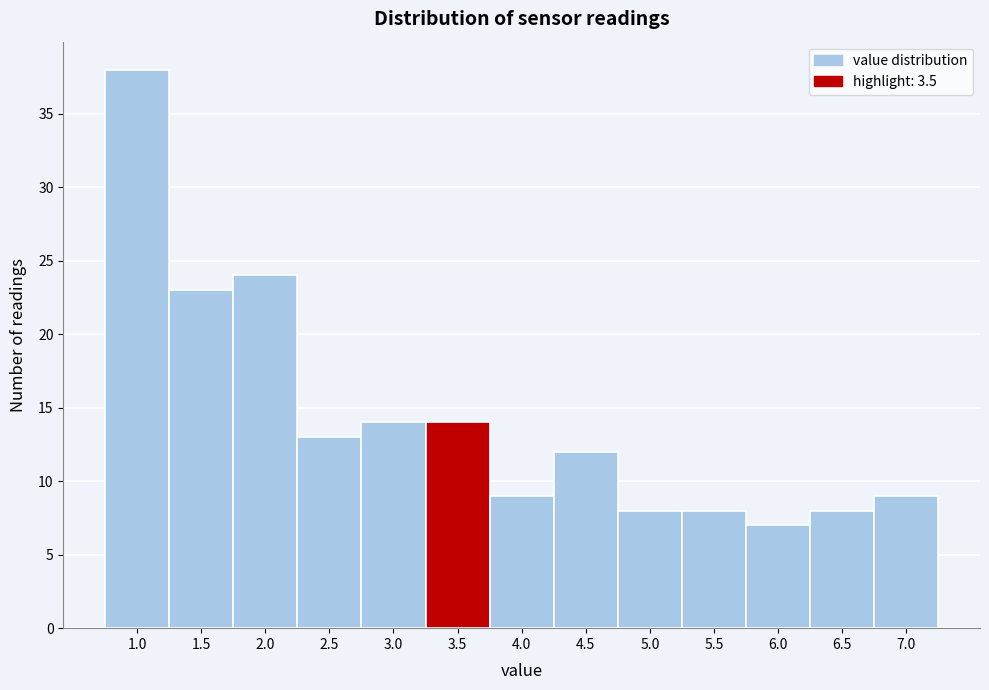

Reading left to right, transcribe all the data shown in this chart.

38	23	24	13	14	14	9	12	8	8	7	8	9